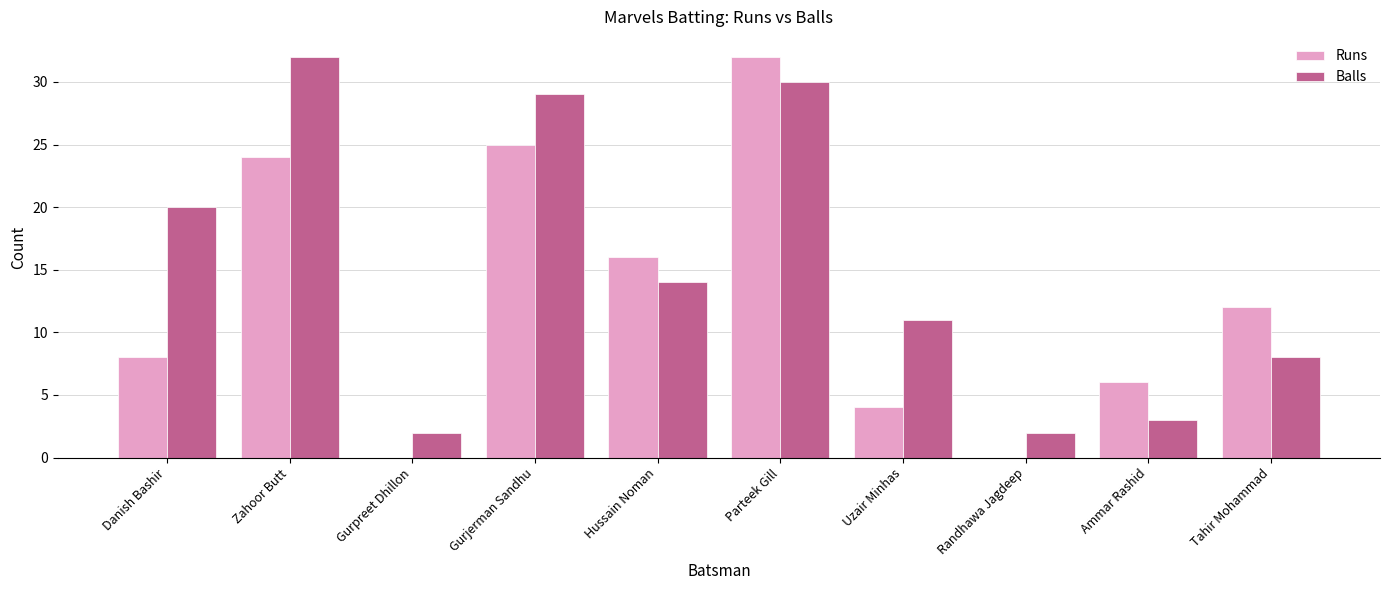

At which label does Balls reach its peak?

Zahoor Butt